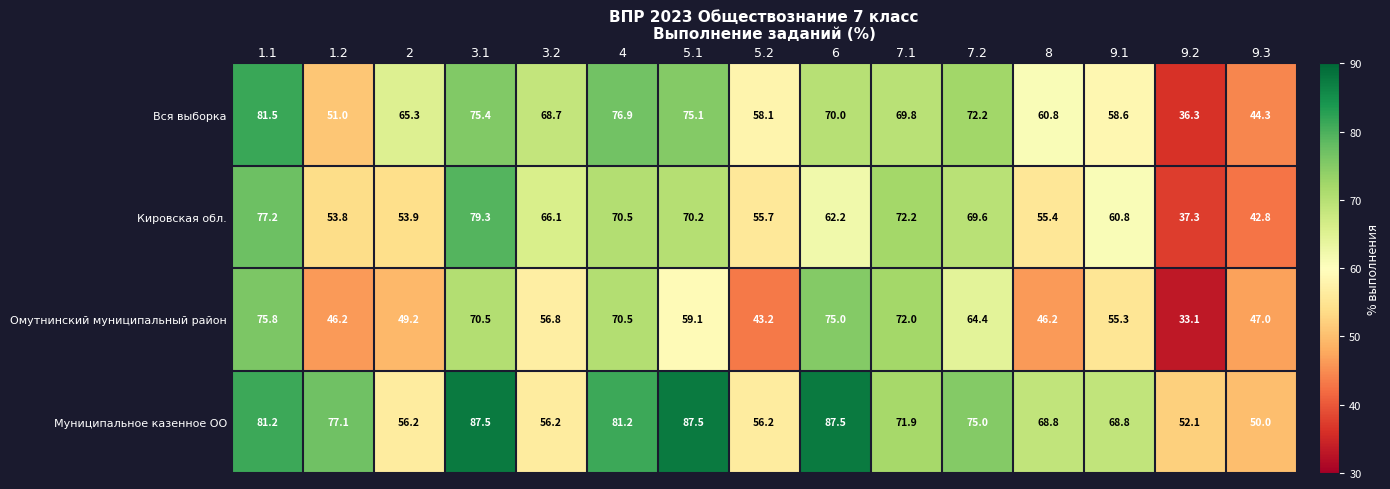

True or false: Муниципальное казенное ОО has a value of 87.5 at 5.1.

True